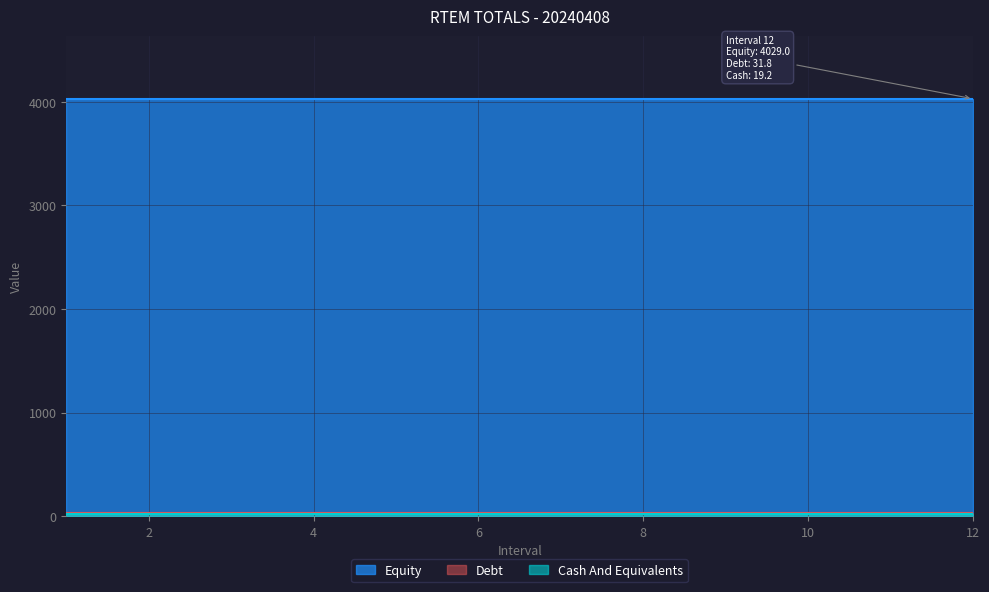

What is the sum of the Equity values at 7 and 1?

8058.0